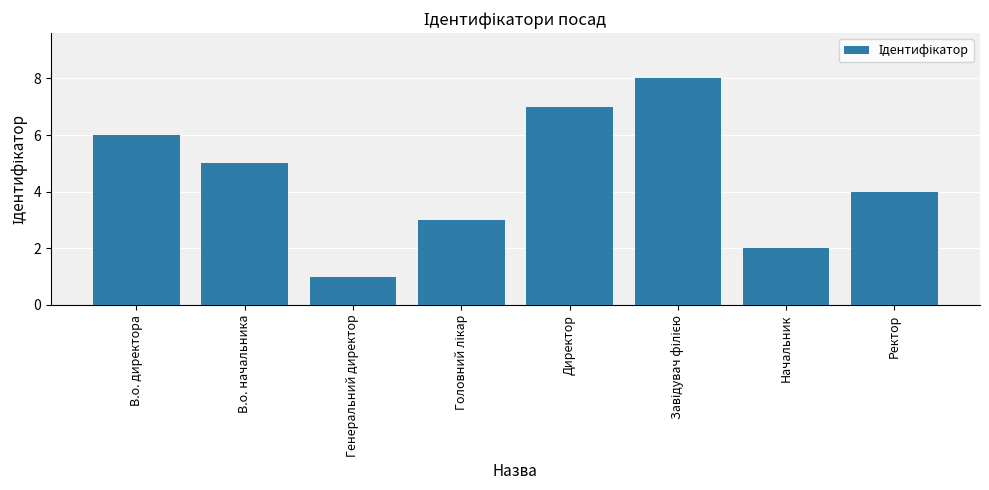

How many distinct data groups are displayed?

1